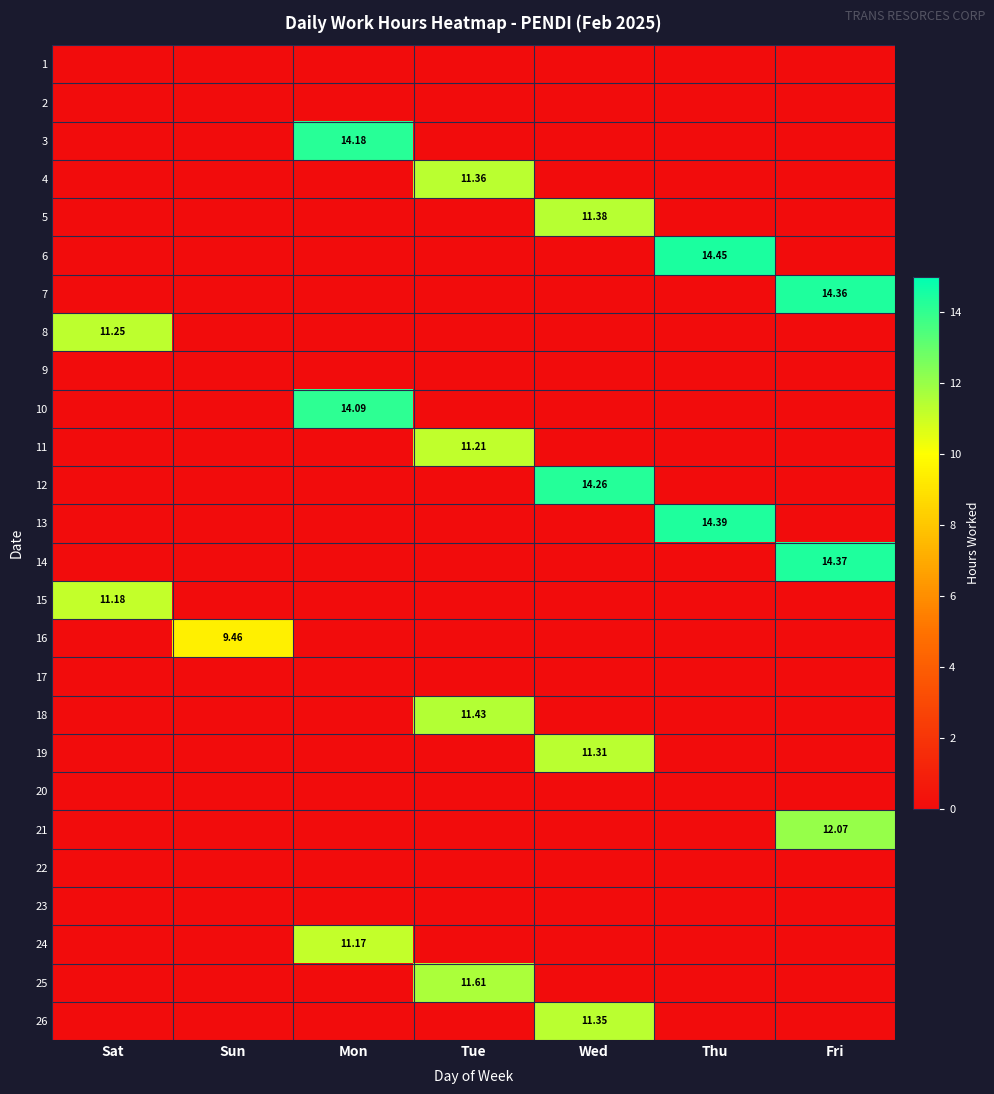

Is it true that 5 equals 0.0 at Thu?

True